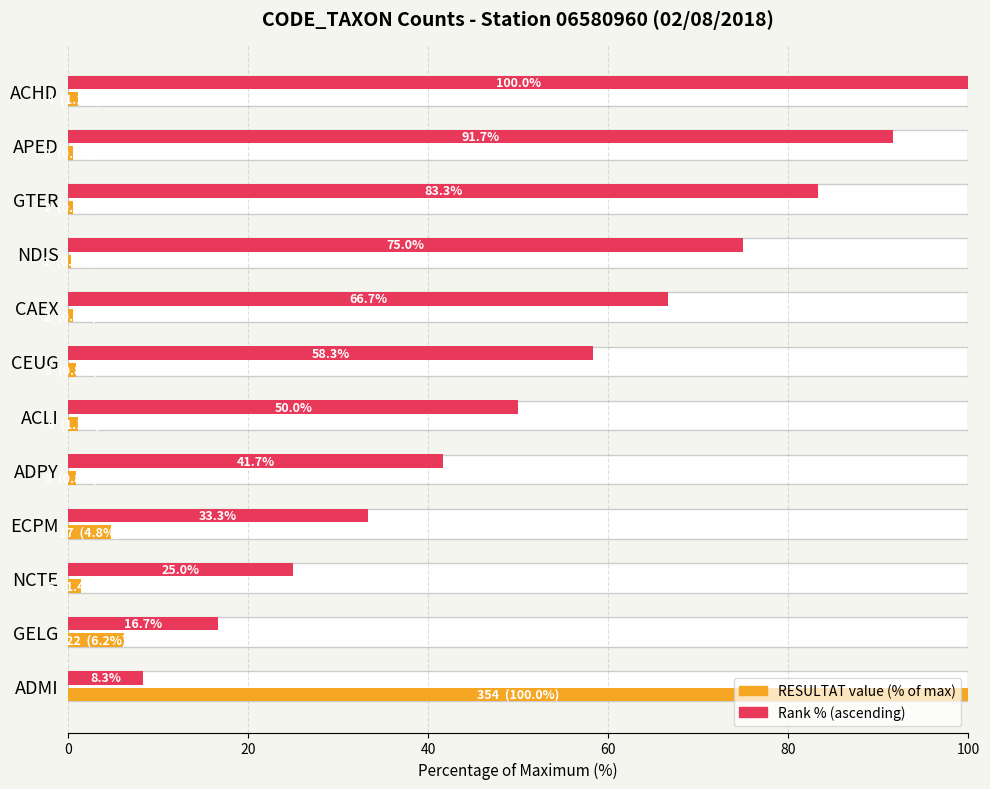

Count the number of categories in the chart.

12